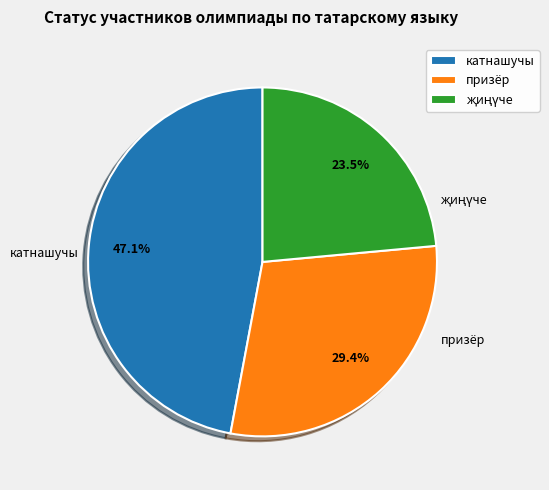

Does призёр account for over 50% of the chart?

No